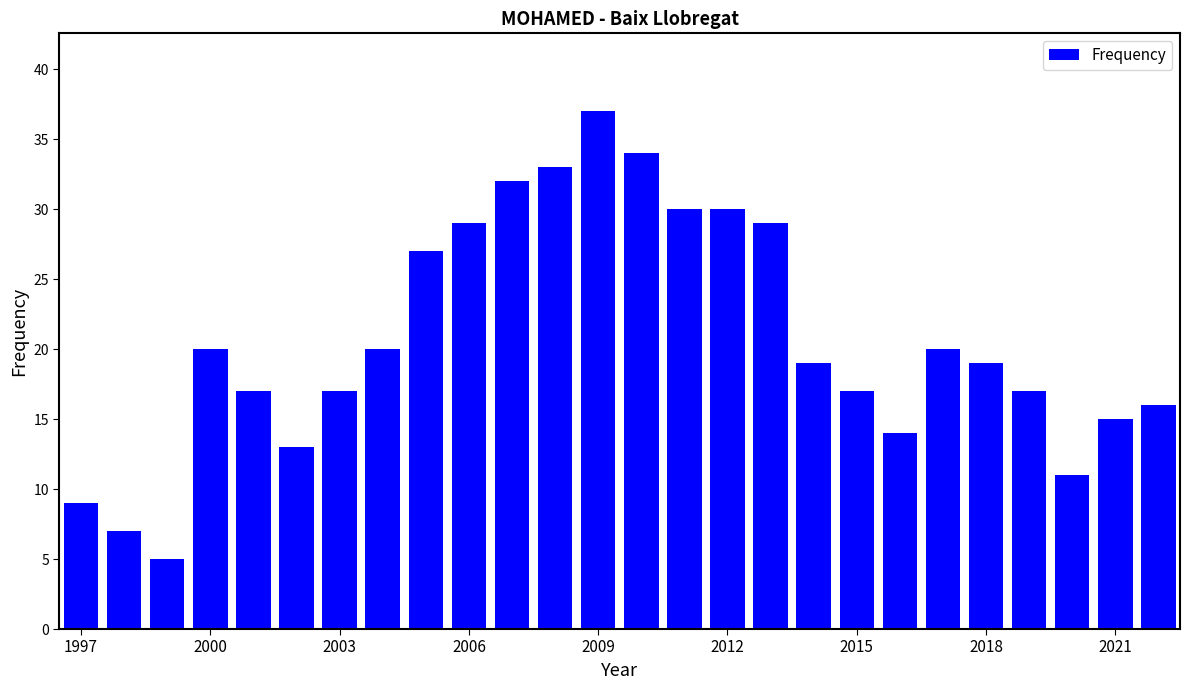

What is the maximum value shown in the chart?

37